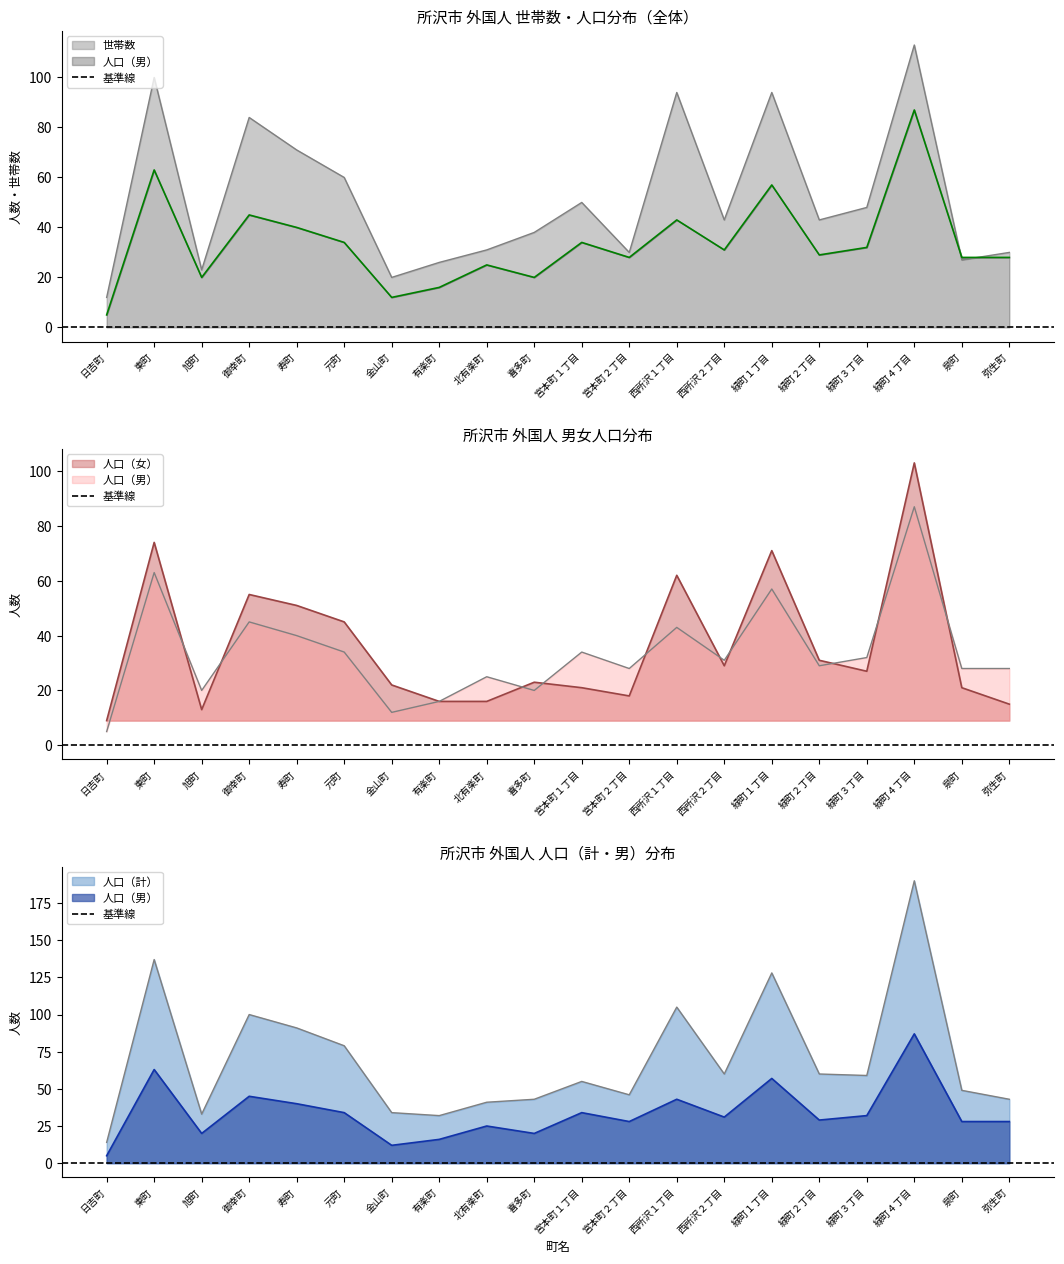

How many interior local valleys does the 人口（男） series have?

6